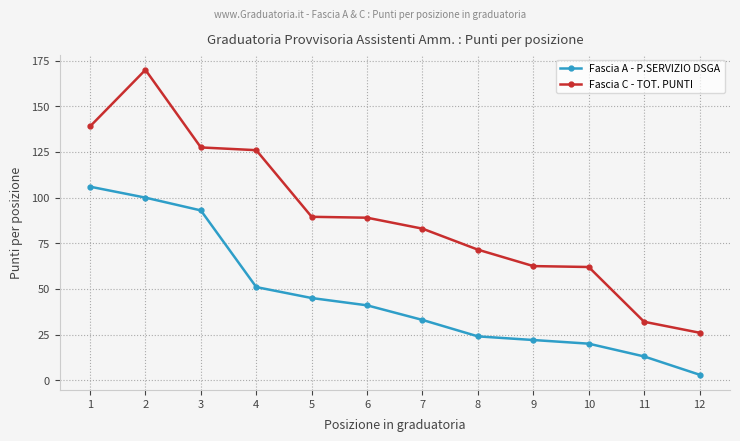

What is the difference between the highest and lowest values at 2?

70.0